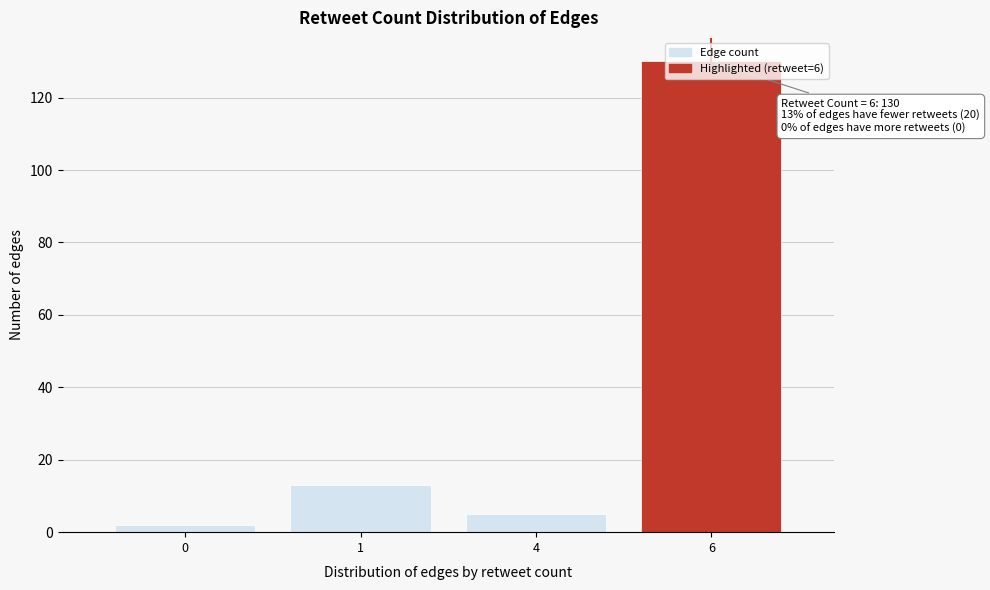

Is it true that the value at 6 is 171?

False